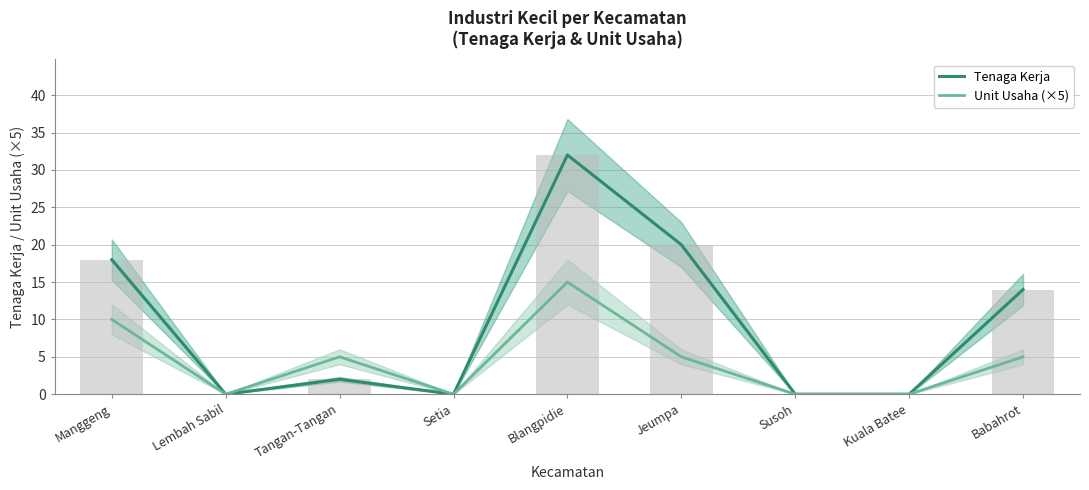

List the series in order of their overall mean, lowest first.

Unit Usaha (×5), Tenaga Kerja